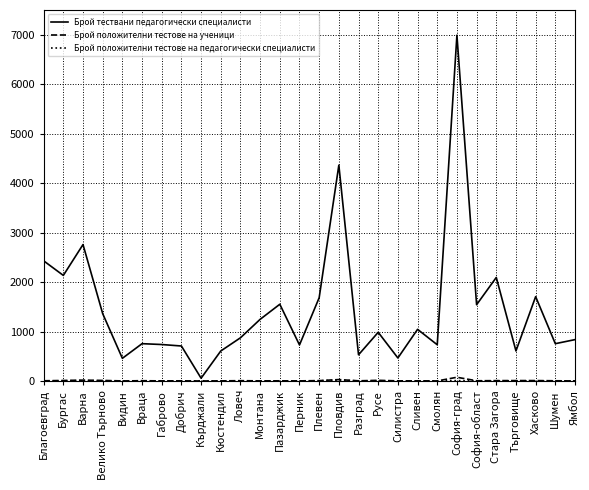

Which series changed the most between Пловдив and Сливен?

Брой тествани педагогически специалисти